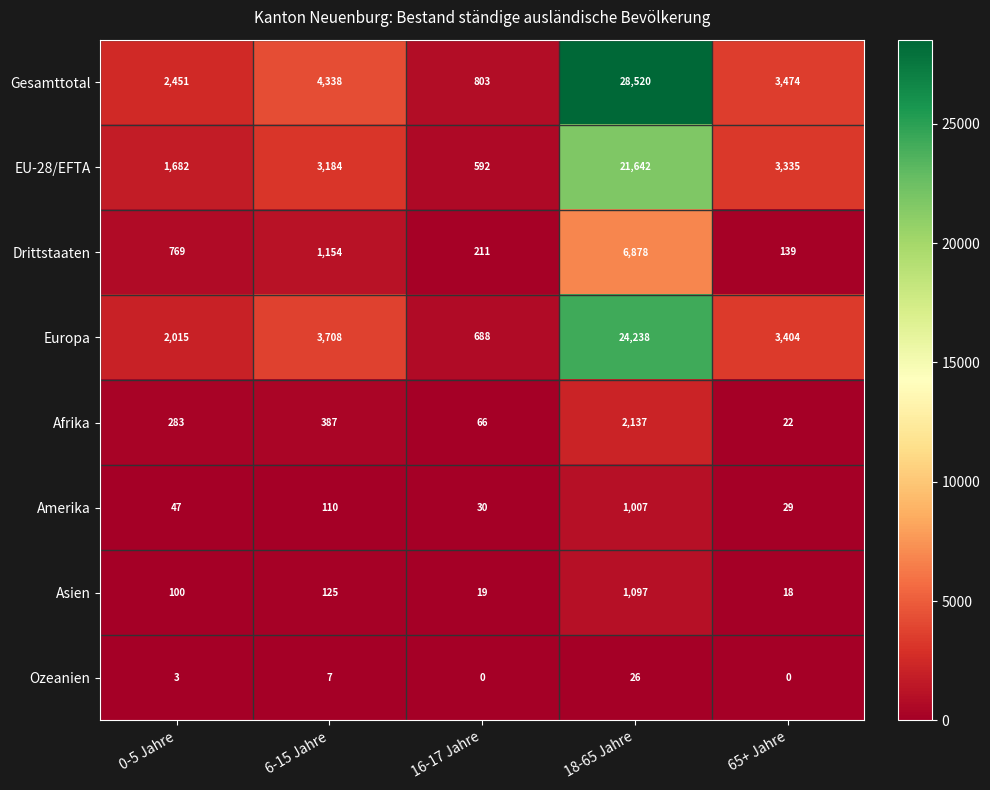

What is the sum of all Amerika values?

1223